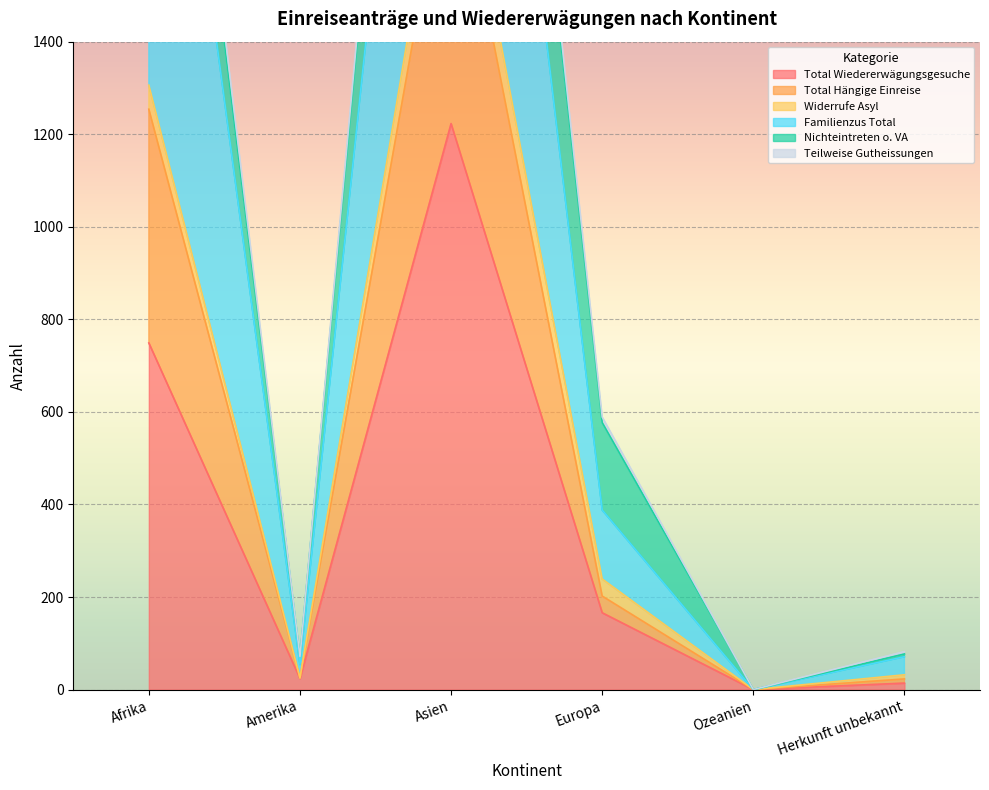

How many positive values does the Familienzus Total series have?

5